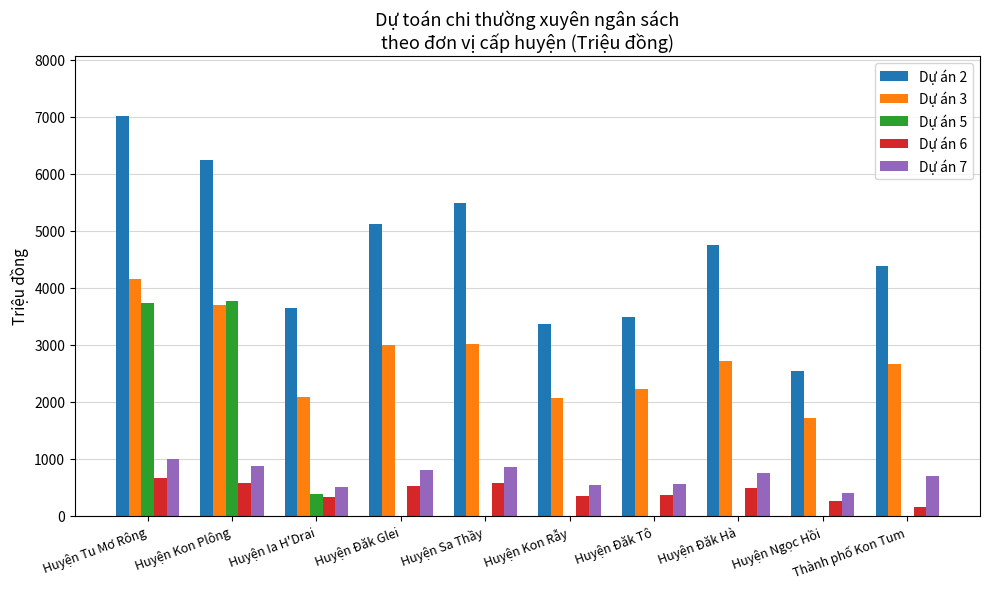

Which label corresponds to the largest value in the chart?

Huyện Tu Mơ Rông